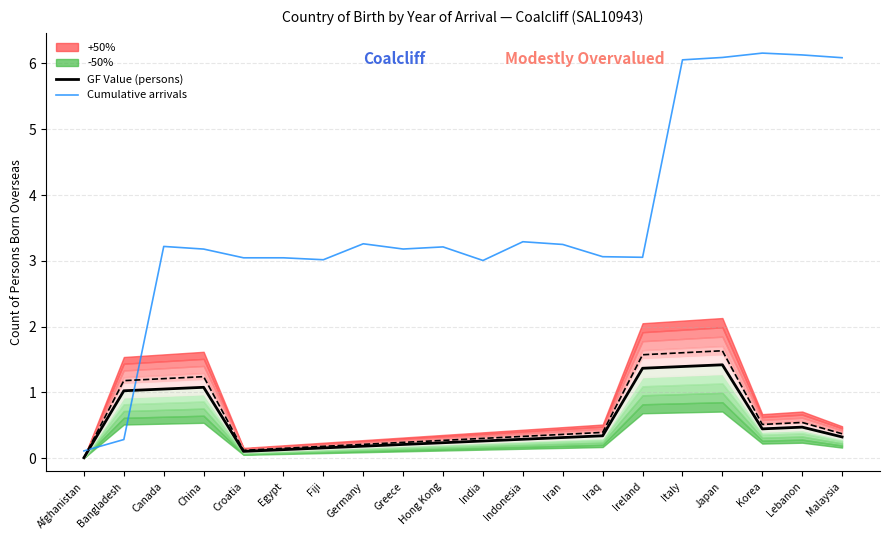

How many times do Cumulative arrivals and GF Value (persons) cross each other?

2